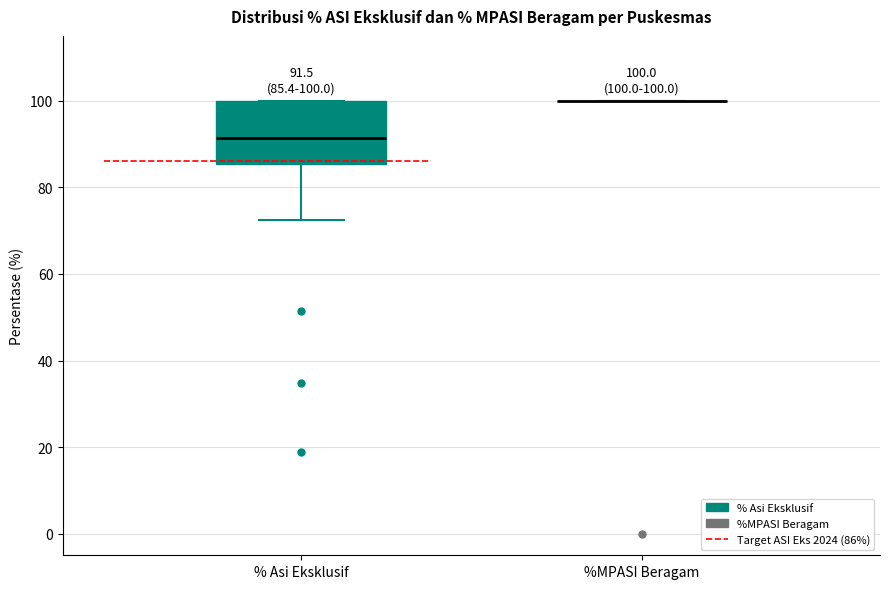

Which box is the tallest, from its lower edge to its upper edge?

% Asi Eksklusif